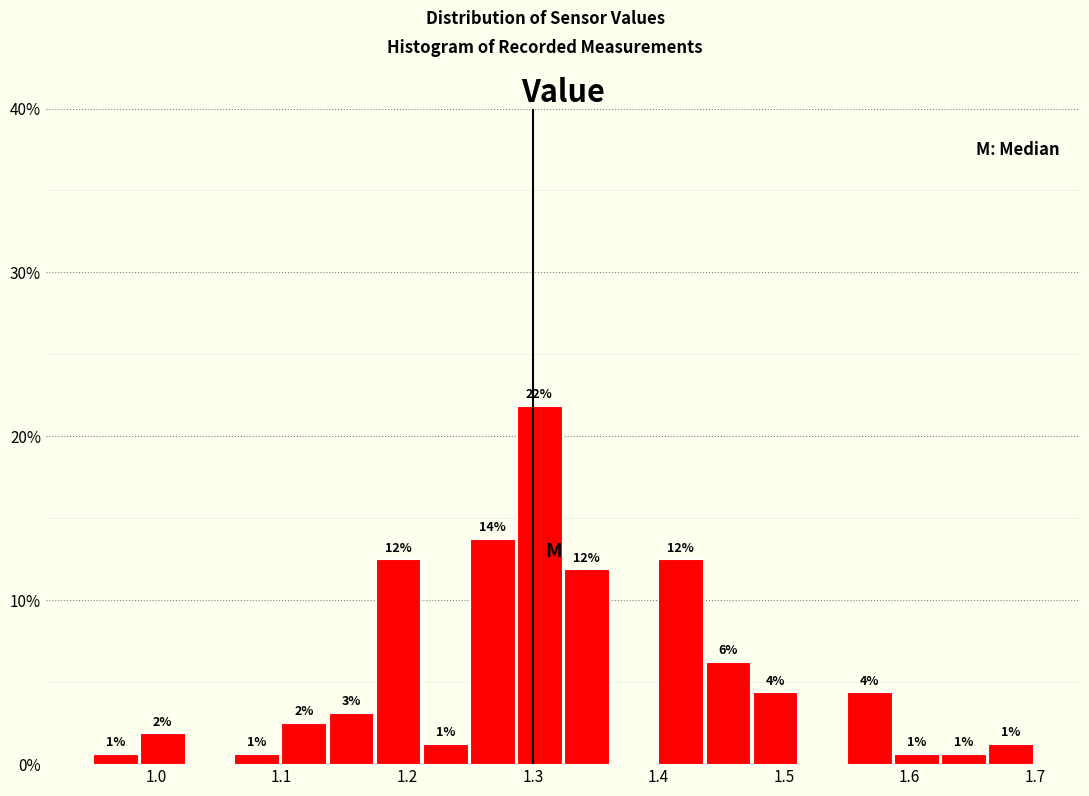

Read against the x-axis, roughly where is the centre of the tallest bar?

1.31